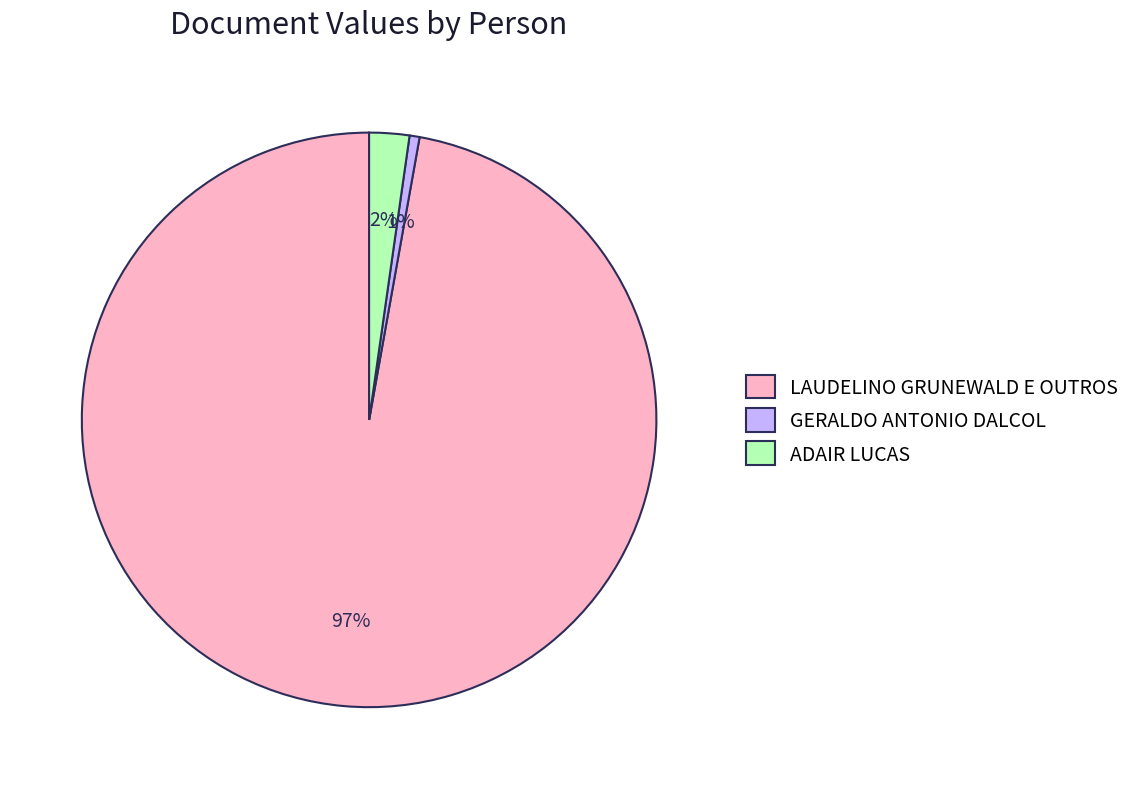

True or false: GERALDO ANTONIO DALCOL accounts for 11% of the total.

False